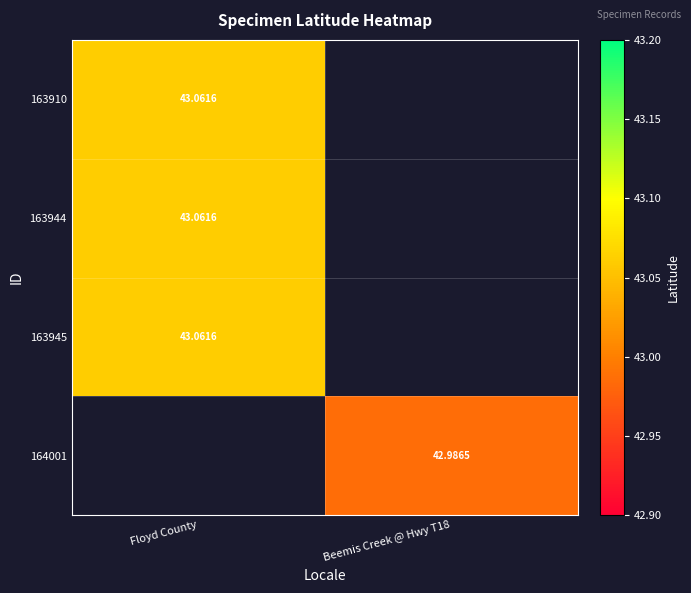

Read the 164001 value at Beemis Creek @ Hwy T18.

43.0